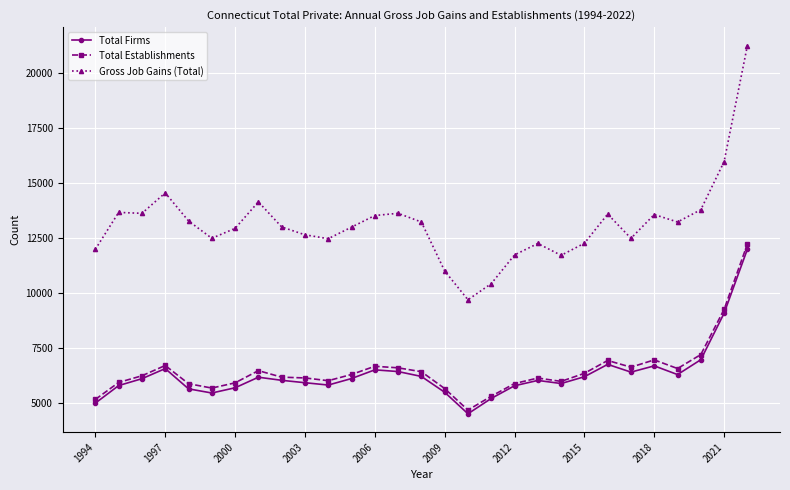

Is this an area chart (filled region under the line)?

No